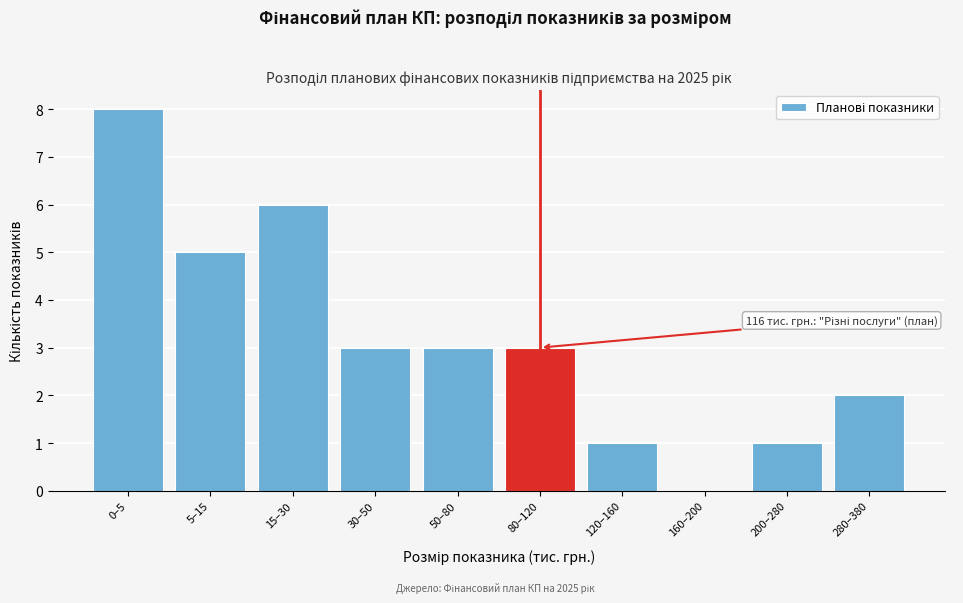

Reading right to left, extract all data points from this chart.

280–380=2	200–280=1	160–200=0	120–160=1	80–120=3	50–80=3	30–50=3	15–30=6	5–15=5	0–5=8